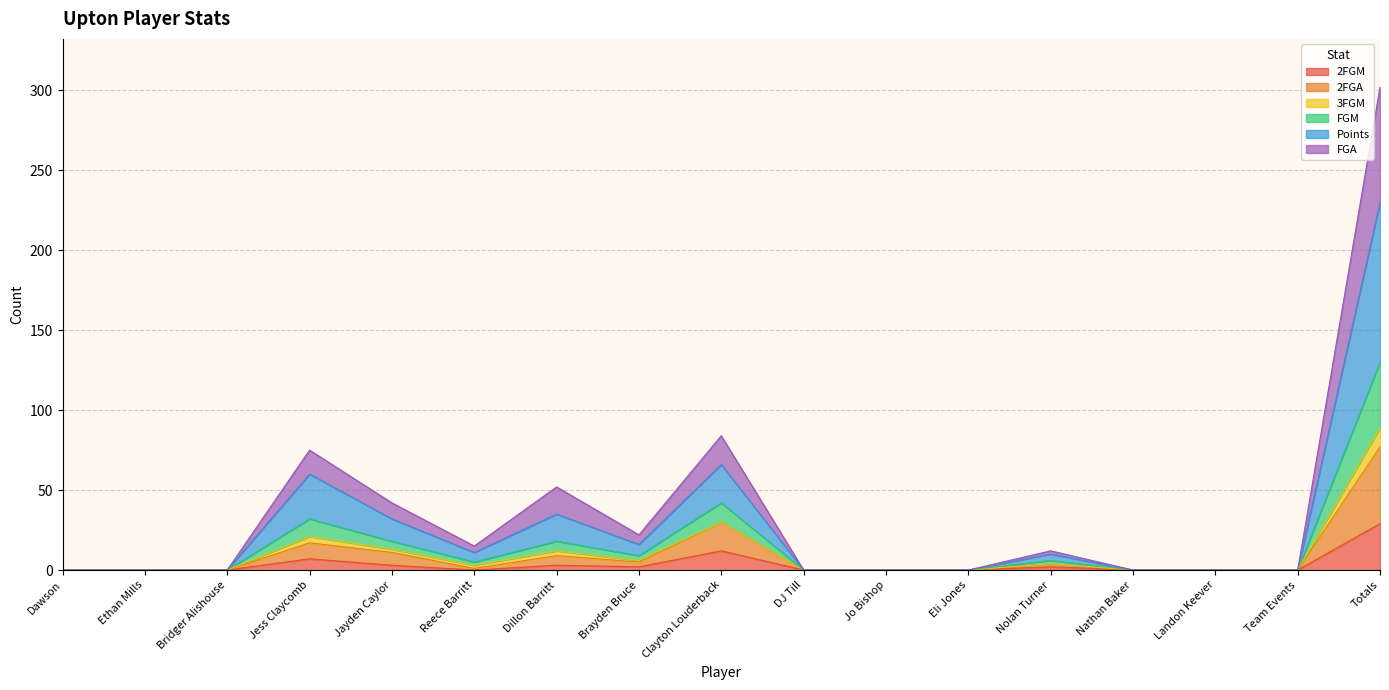

What is the value of the 2FGM point at the 17th from the left?

29